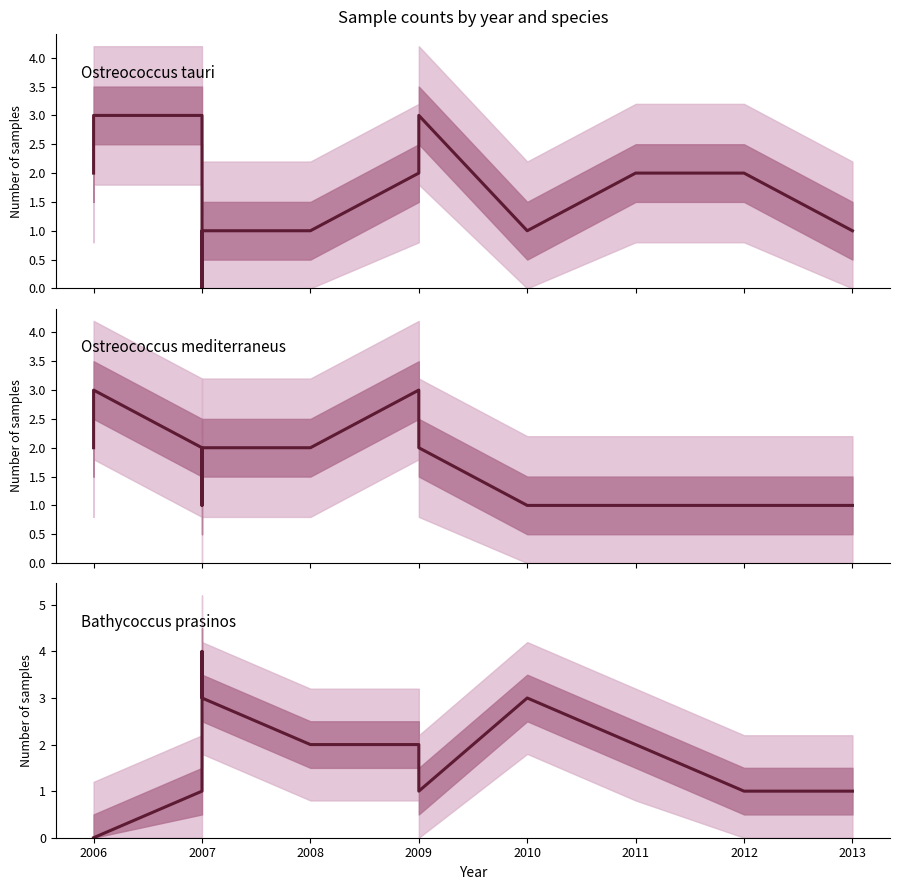

What are all the series names shown in the legend?

Ostreococcus tauri, Ostreococcus mediterraneus, Bathycoccus prasinos